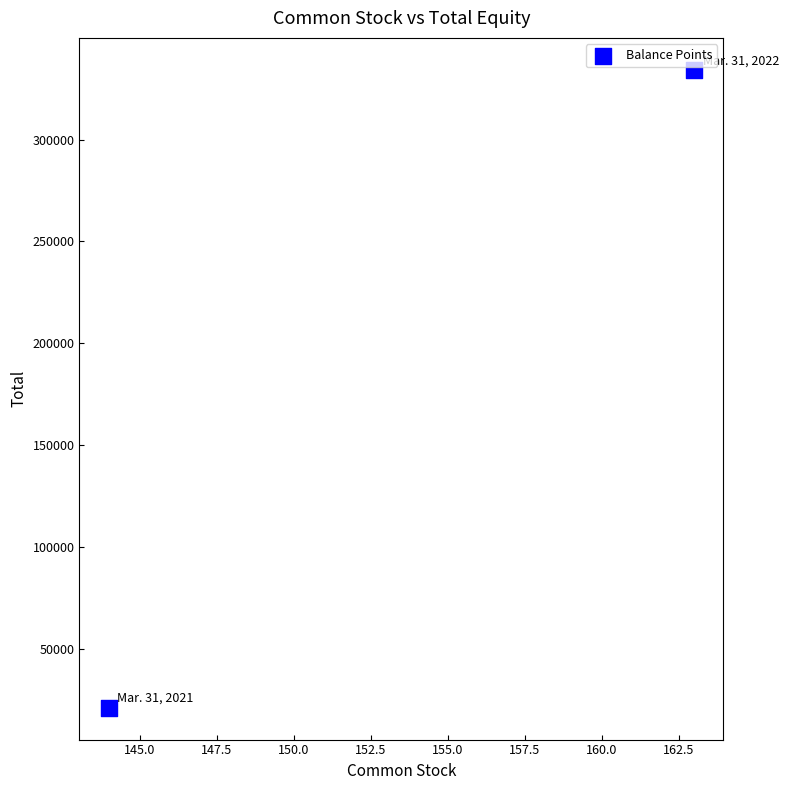

What is the average Y value?

177635